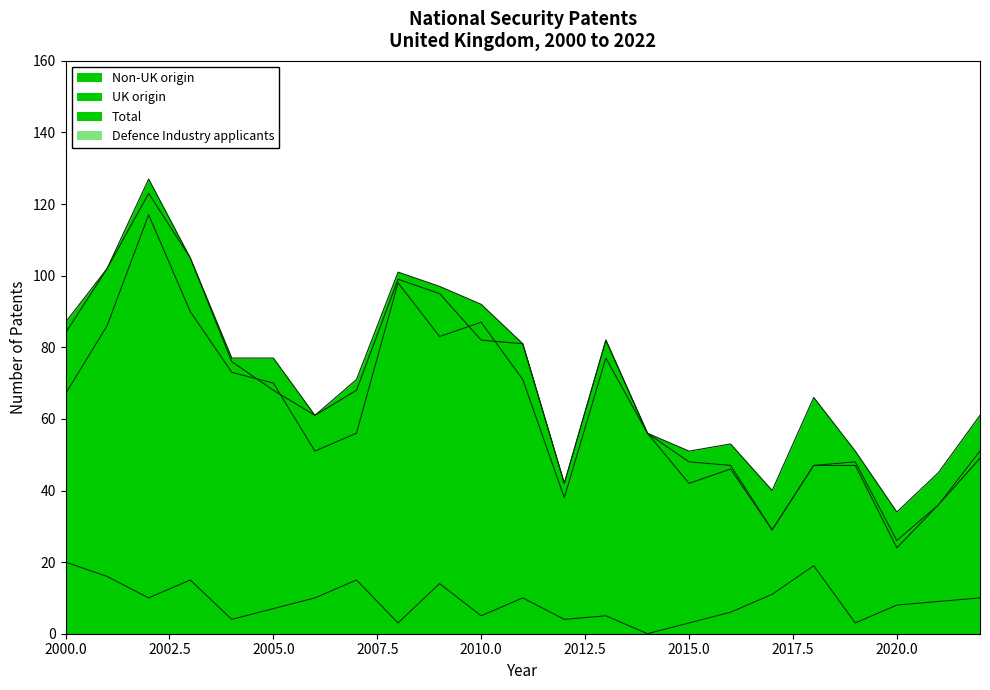

What is the value of the Total point at the 11th from the left?

92